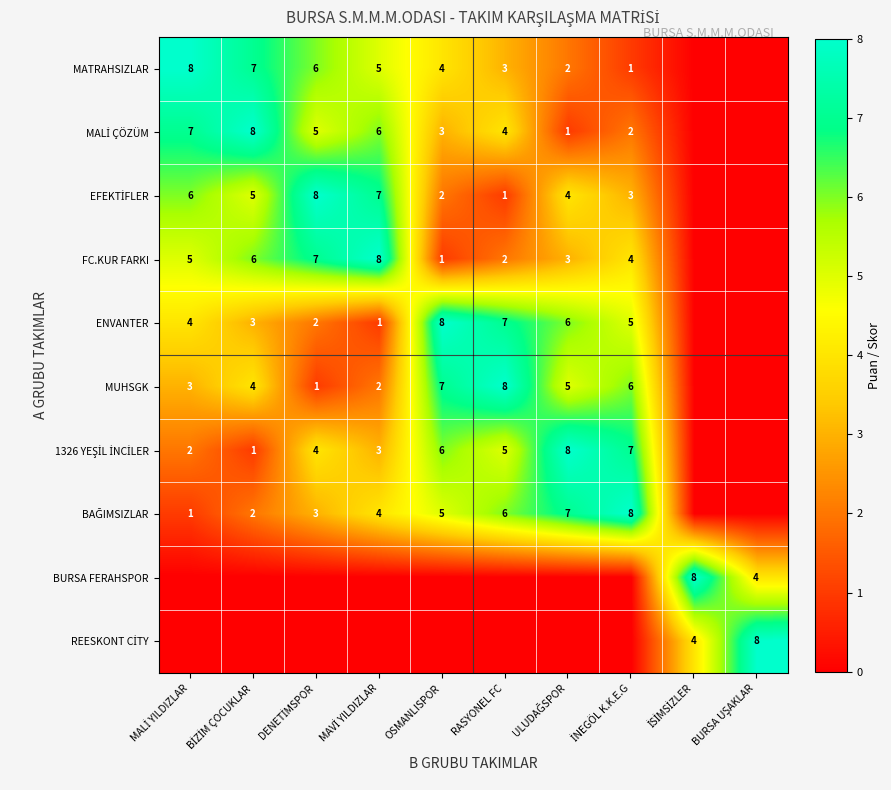

True or false: ENVANTER has a value of 8 at OSMANLISPOR.

True